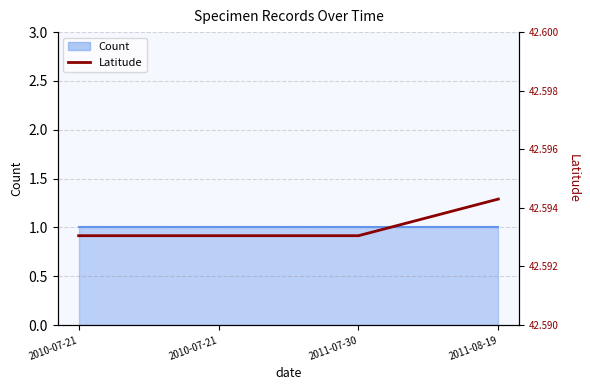

Which category has the highest value across all series?

2011-08-19